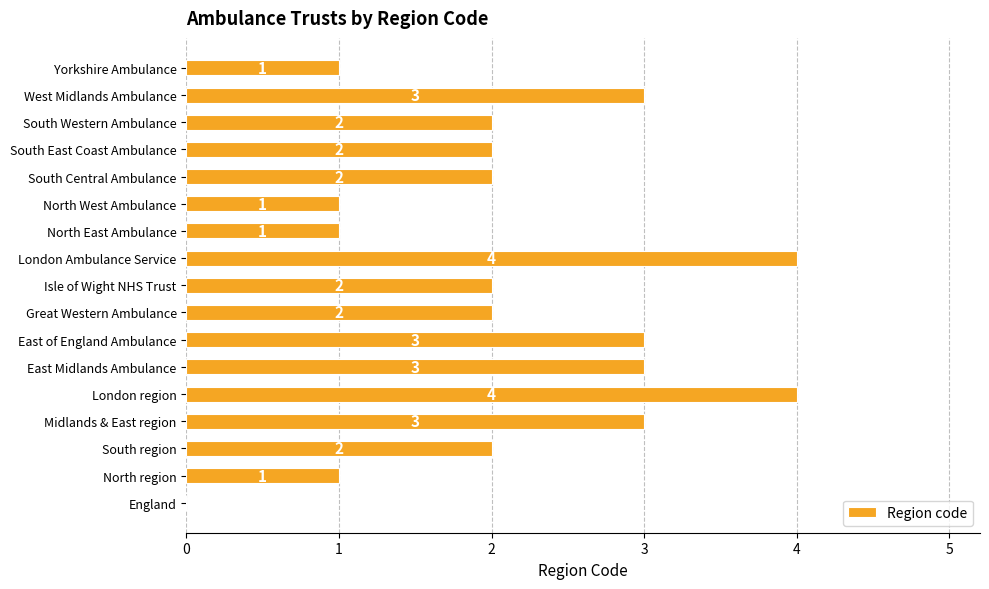

Reading bottom to top, what are all the values shown in this chart?

England=0	North region=1	South region=2	Midlands & East region=3	London region=4	East Midlands Ambulance=3	East of England Ambulance=3	Great Western Ambulance=2	Isle of Wight NHS Trust=2	London Ambulance Service=4	North East Ambulance=1	North West Ambulance=1	South Central Ambulance=2	South East Coast Ambulance=2	South Western Ambulance=2	West Midlands Ambulance=3	Yorkshire Ambulance=1